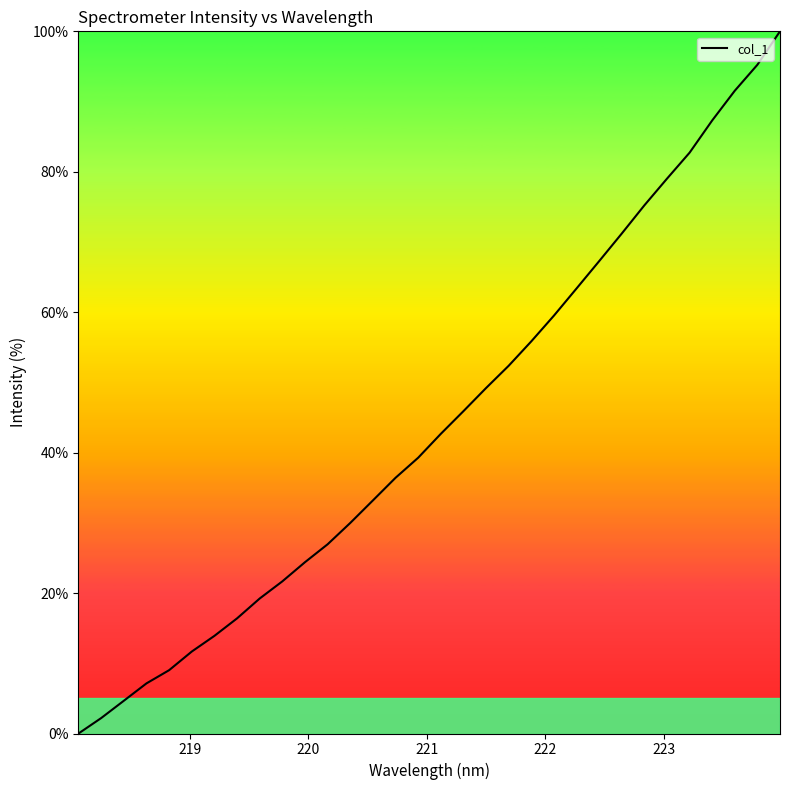

What is the difference between the maximum and minimum values?

100.0